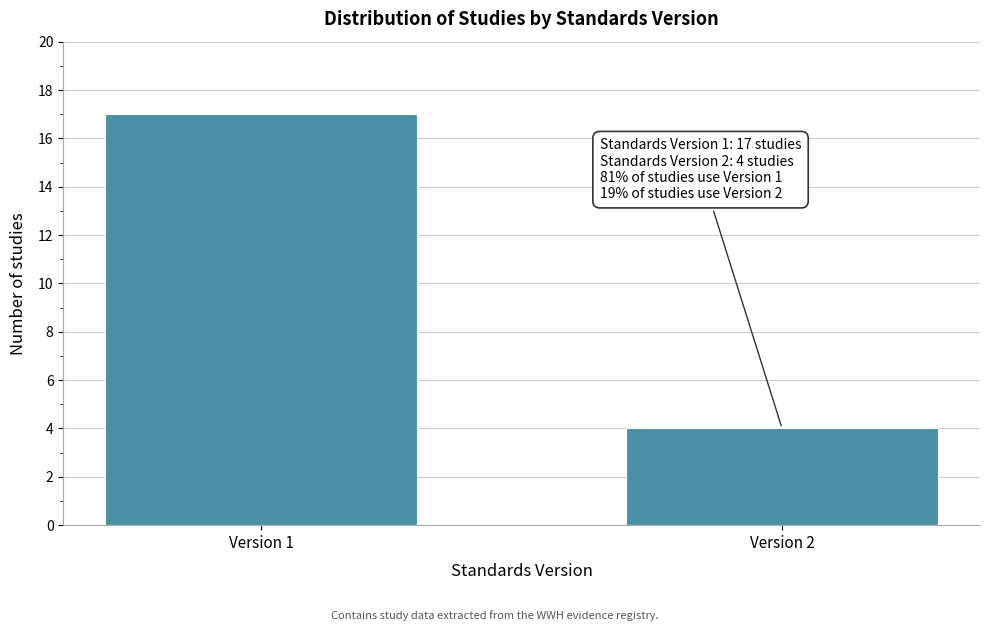

Reading left to right, extract all data points from this chart.

17	4